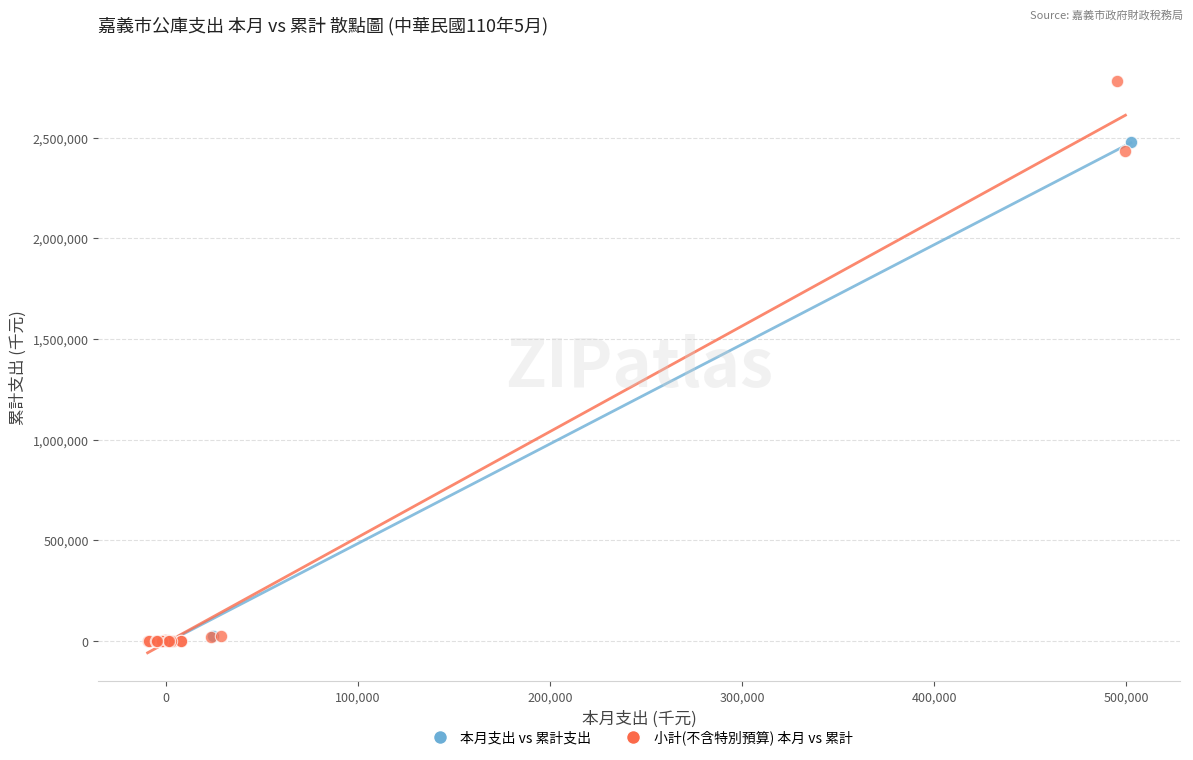

Which series reaches the maximum Y coordinate?

小計(不含特別預算) 本月 vs 累計